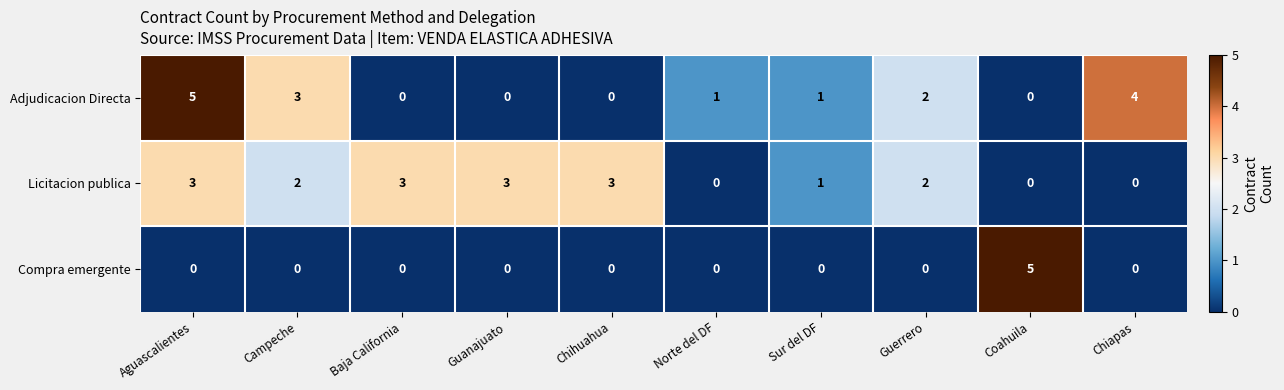

Which series changed the most between Guanajuato and Coahuila?

Compra emergente